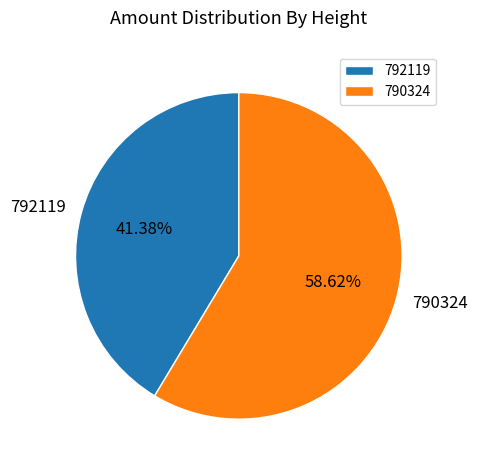

Is there any slice that represents more than half of the pie?

Yes